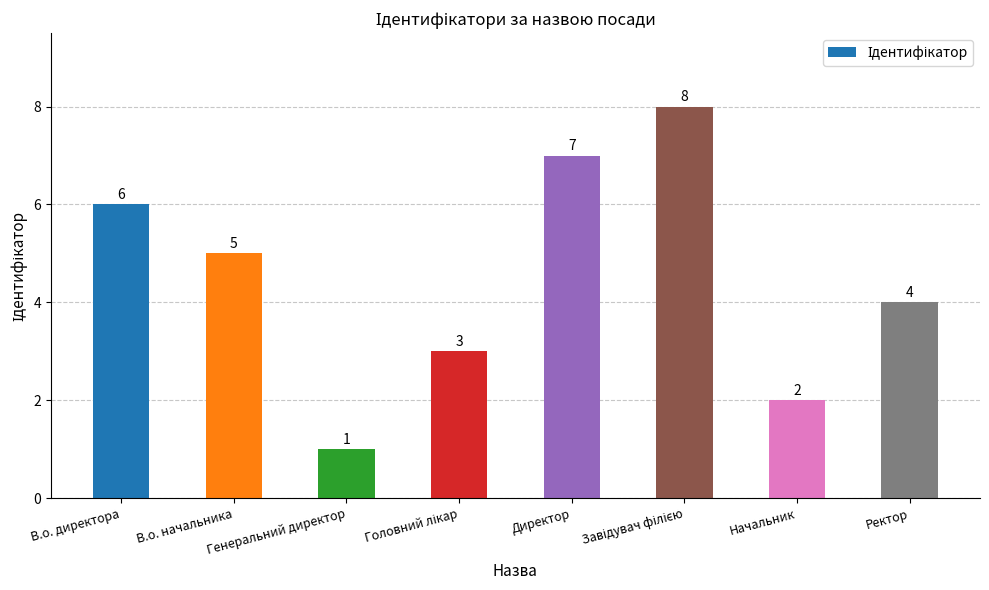

What is the label of the 2nd bar from the right?

Начальник